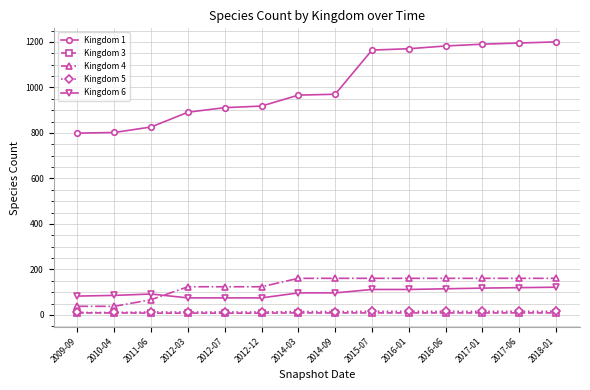

What is the value of the Kingdom 6 point at the 10th from the left?

112